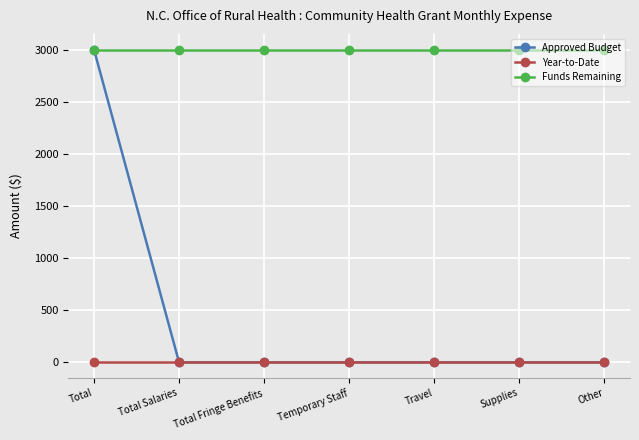

Is this an area chart (filled region under the line)?

No